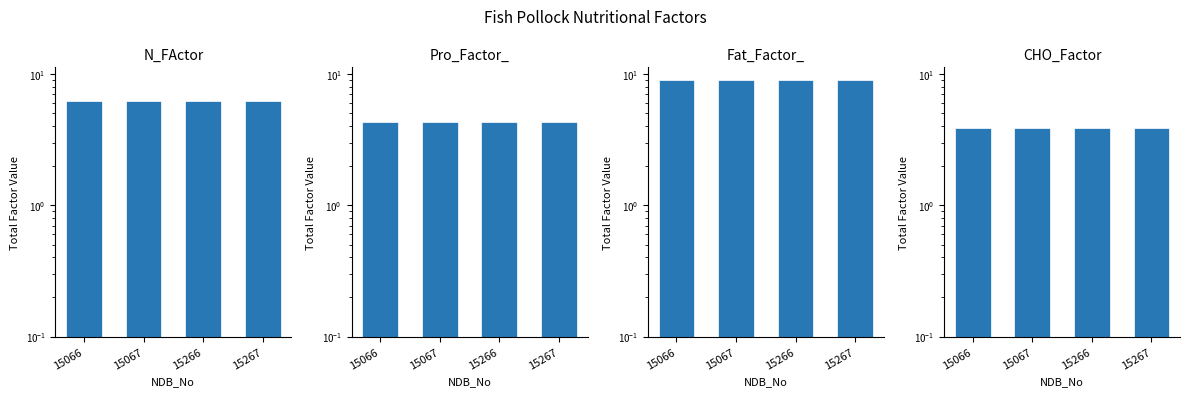

What value does the CHO_Factor series have at 15267?

3.9